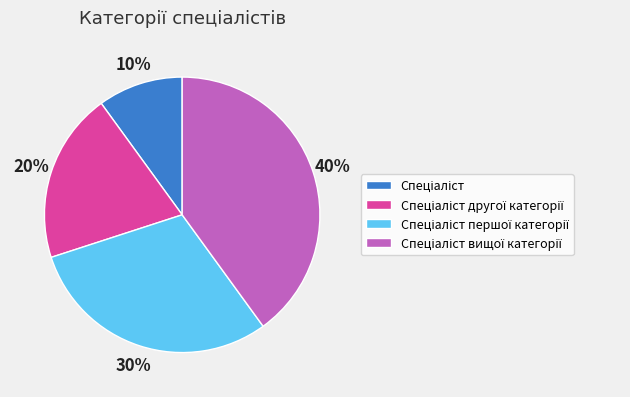

To the nearest percent, what is the difference between the largest and smallest slice percentages?

30%